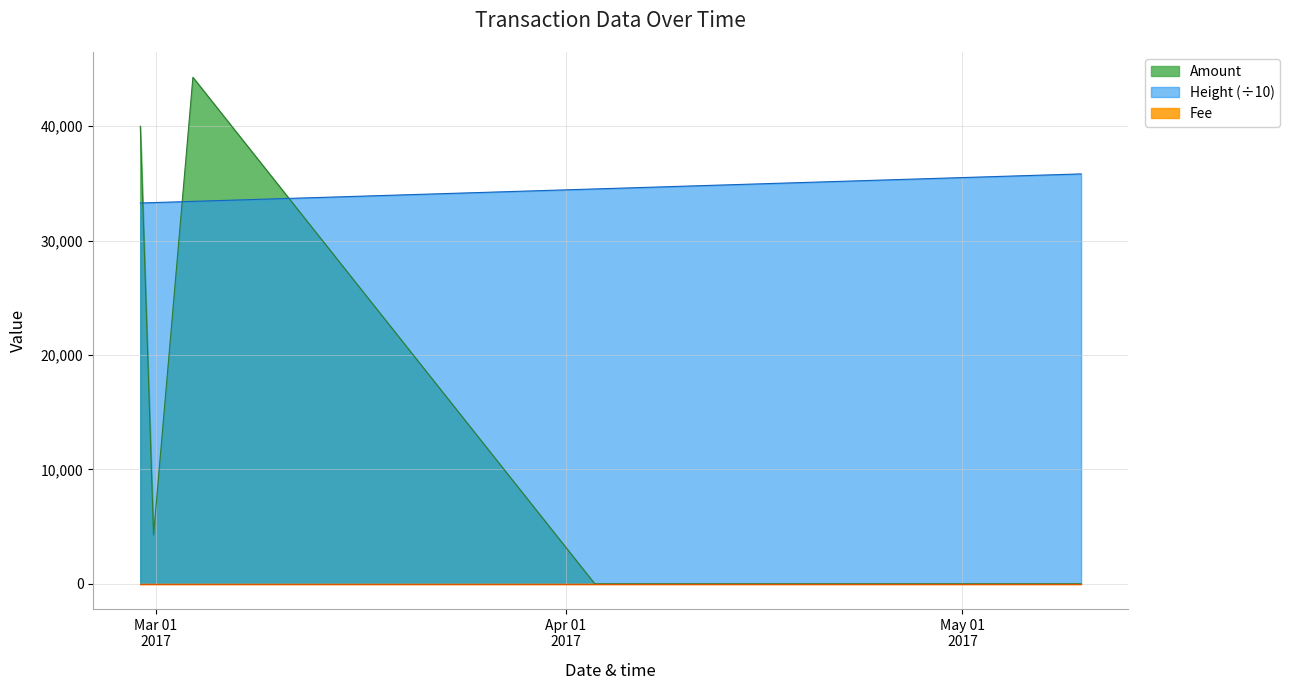

What is the approximate value of Amount at 2017-03-03 19:41:41?

44264.0